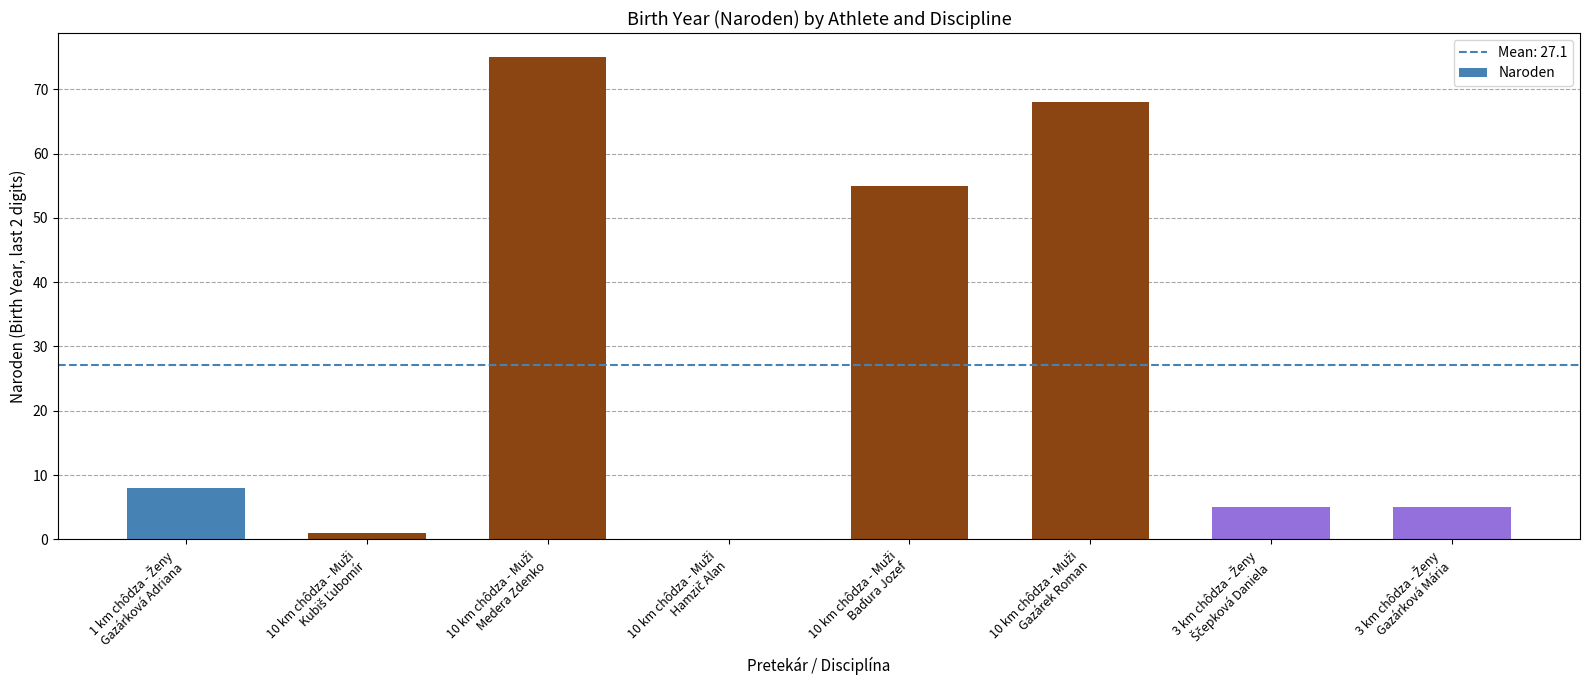

What is the average value?

27